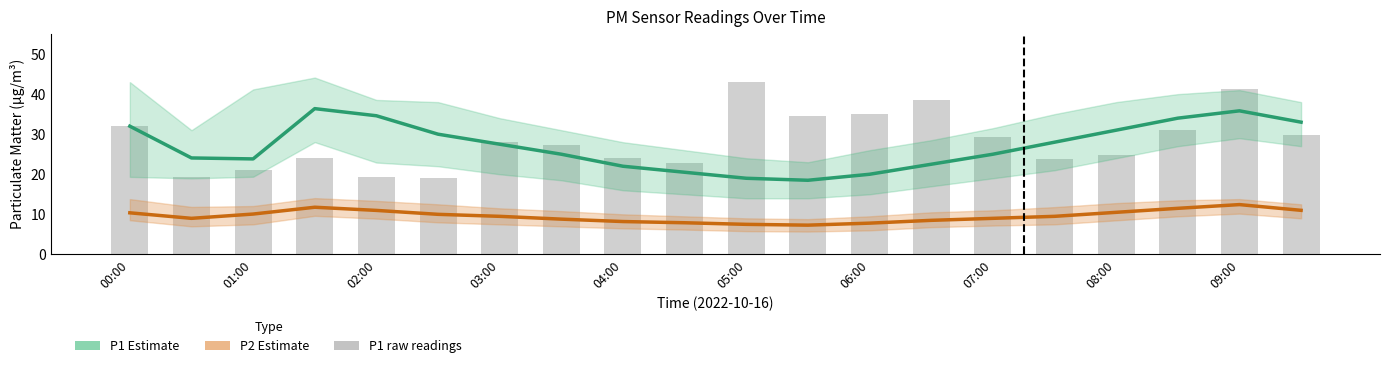

What is the sum of all P1 raw readings values?

568.2